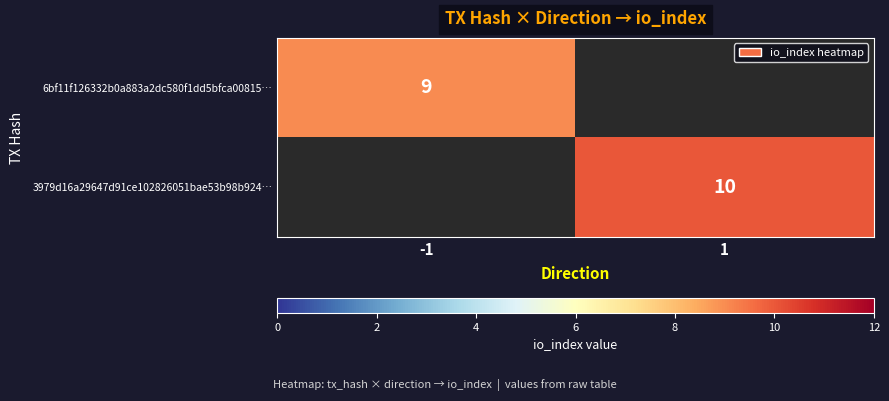

Is it true that 3979d16a29647d91ce102826051bae53b98b924… equals 10 at 1?

True